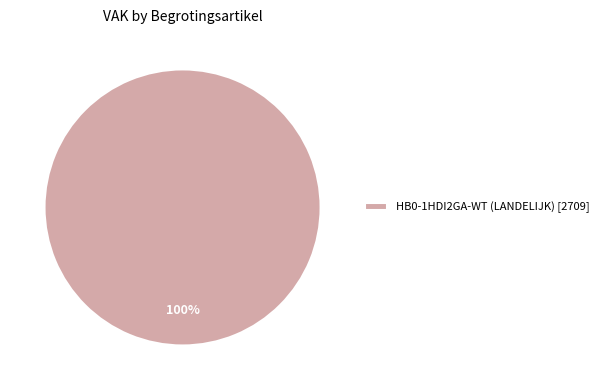

True or false: HB0-1HDI2GA-WT (LANDELIJK) [2709] accounts for 93% of the total.

False